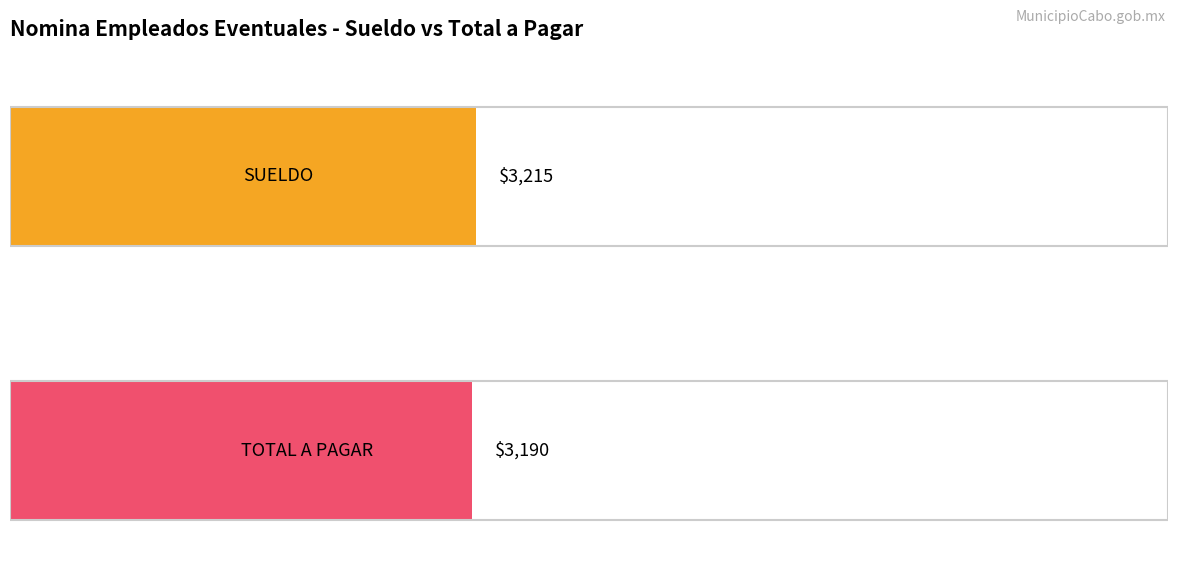

At 12, list the series in order from largest to smallest.

SUELDO, TOTAL A PAGAR